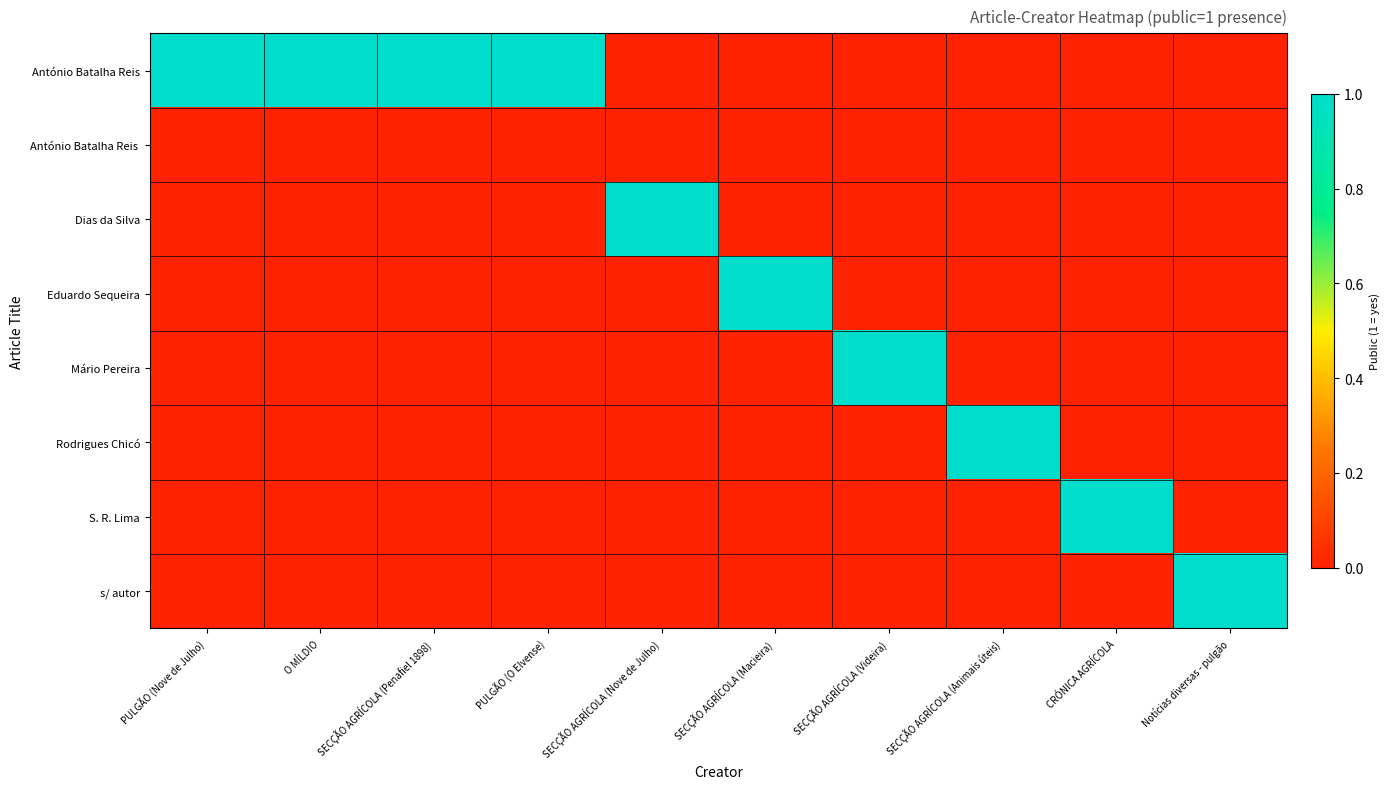

Reading right to left, extract all data points from this chart.

António Batalha Reis: Notícias diversas - pulgão=0	CRÓNICA AGRÍCOLA=0	SECÇÃO AGRÍCOLA (Animais úteis)=0	SECÇÃO AGRÍCOLA (Videira)=0	SECÇÃO AGRÍCOLA (Macieira)=0	SECÇÃO AGRÍCOLA (Nove de Julho)=0	PULGÃO (O Elvense)=1	SECÇÃO AGRÍCOLA (Penafiel 1898)=1	O MÍLDIO=1	PULGÃO (Nove de Julho)=1
António Batalha Reis: Notícias diversas - pulgão=0	CRÓNICA AGRÍCOLA=0	SECÇÃO AGRÍCOLA (Animais úteis)=0	SECÇÃO AGRÍCOLA (Videira)=0	SECÇÃO AGRÍCOLA (Macieira)=0	SECÇÃO AGRÍCOLA (Nove de Julho)=0	PULGÃO (O Elvense)=1	SECÇÃO AGRÍCOLA (Penafiel 1898)=1	O MÍLDIO=1	PULGÃO (Nove de Julho)=1
Dias da Silva: Notícias diversas - pulgão=0	CRÓNICA AGRÍCOLA=0	SECÇÃO AGRÍCOLA (Animais úteis)=0	SECÇÃO AGRÍCOLA (Videira)=0	SECÇÃO AGRÍCOLA (Macieira)=0	SECÇÃO AGRÍCOLA (Nove de Julho)=1	PULGÃO (O Elvense)=0	SECÇÃO AGRÍCOLA (Penafiel 1898)=0	O MÍLDIO=0	PULGÃO (Nove de Julho)=0
Eduardo Sequeira: Notícias diversas - pulgão=0	CRÓNICA AGRÍCOLA=0	SECÇÃO AGRÍCOLA (Animais úteis)=0	SECÇÃO AGRÍCOLA (Videira)=0	SECÇÃO AGRÍCOLA (Macieira)=1	SECÇÃO AGRÍCOLA (Nove de Julho)=0	PULGÃO (O Elvense)=0	SECÇÃO AGRÍCOLA (Penafiel 1898)=0	O MÍLDIO=0	PULGÃO (Nove de Julho)=0
Mário Pereira: Notícias diversas - pulgão=0	CRÓNICA AGRÍCOLA=0	SECÇÃO AGRÍCOLA (Animais úteis)=0	SECÇÃO AGRÍCOLA (Videira)=1	SECÇÃO AGRÍCOLA (Macieira)=0	SECÇÃO AGRÍCOLA (Nove de Julho)=0	PULGÃO (O Elvense)=0	SECÇÃO AGRÍCOLA (Penafiel 1898)=0	O MÍLDIO=0	PULGÃO (Nove de Julho)=0
Rodrigues Chicó: Notícias diversas - pulgão=0	CRÓNICA AGRÍCOLA=0	SECÇÃO AGRÍCOLA (Animais úteis)=1	SECÇÃO AGRÍCOLA (Videira)=0	SECÇÃO AGRÍCOLA (Macieira)=0	SECÇÃO AGRÍCOLA (Nove de Julho)=0	PULGÃO (O Elvense)=0	SECÇÃO AGRÍCOLA (Penafiel 1898)=0	O MÍLDIO=0	PULGÃO (Nove de Julho)=0
S. R. Lima: Notícias diversas - pulgão=0	CRÓNICA AGRÍCOLA=1	SECÇÃO AGRÍCOLA (Animais úteis)=0	SECÇÃO AGRÍCOLA (Videira)=0	SECÇÃO AGRÍCOLA (Macieira)=0	SECÇÃO AGRÍCOLA (Nove de Julho)=0	PULGÃO (O Elvense)=0	SECÇÃO AGRÍCOLA (Penafiel 1898)=0	O MÍLDIO=0	PULGÃO (Nove de Julho)=0
s/ autor: Notícias diversas - pulgão=1	CRÓNICA AGRÍCOLA=0	SECÇÃO AGRÍCOLA (Animais úteis)=0	SECÇÃO AGRÍCOLA (Videira)=0	SECÇÃO AGRÍCOLA (Macieira)=0	SECÇÃO AGRÍCOLA (Nove de Julho)=0	PULGÃO (O Elvense)=0	SECÇÃO AGRÍCOLA (Penafiel 1898)=0	O MÍLDIO=0	PULGÃO (Nove de Julho)=0